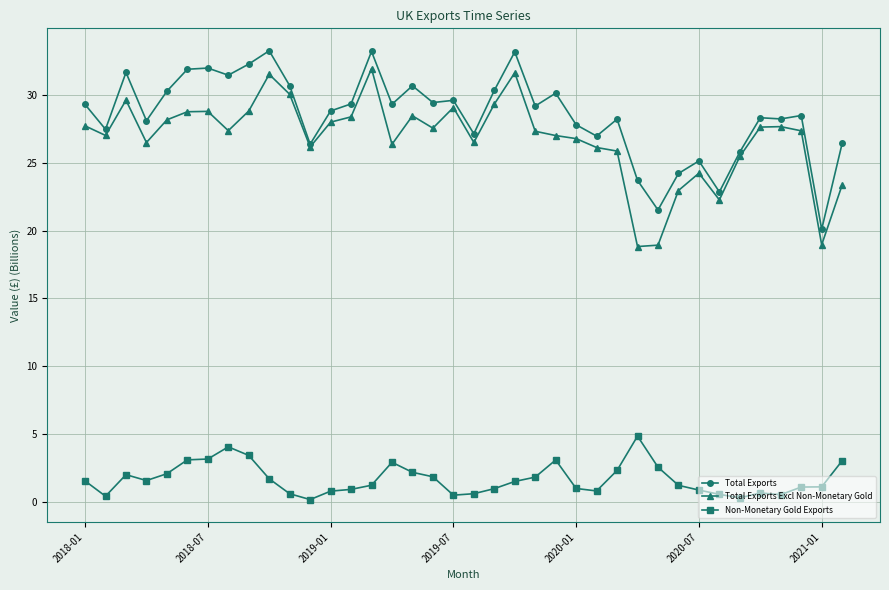

How many data points does each series have?

38